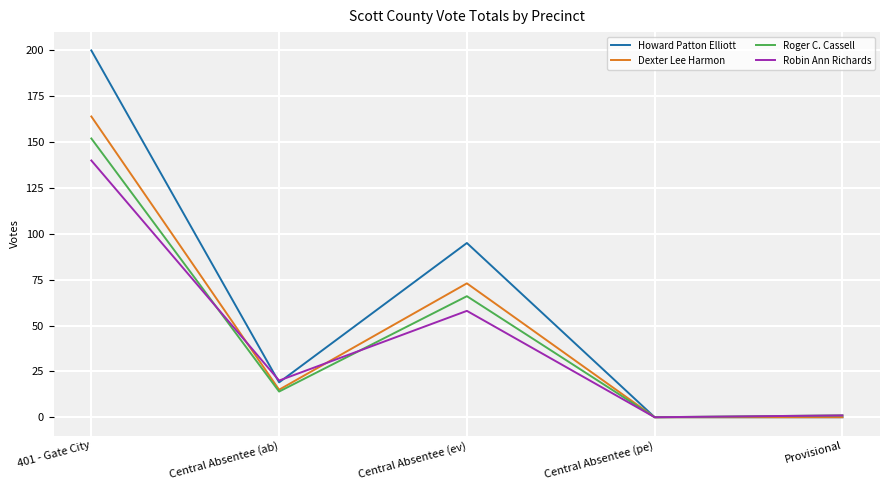

What are all the series names shown in the legend?

Howard Patton Elliott, Dexter Lee Harmon, Roger C. Cassell, Robin Ann Richards